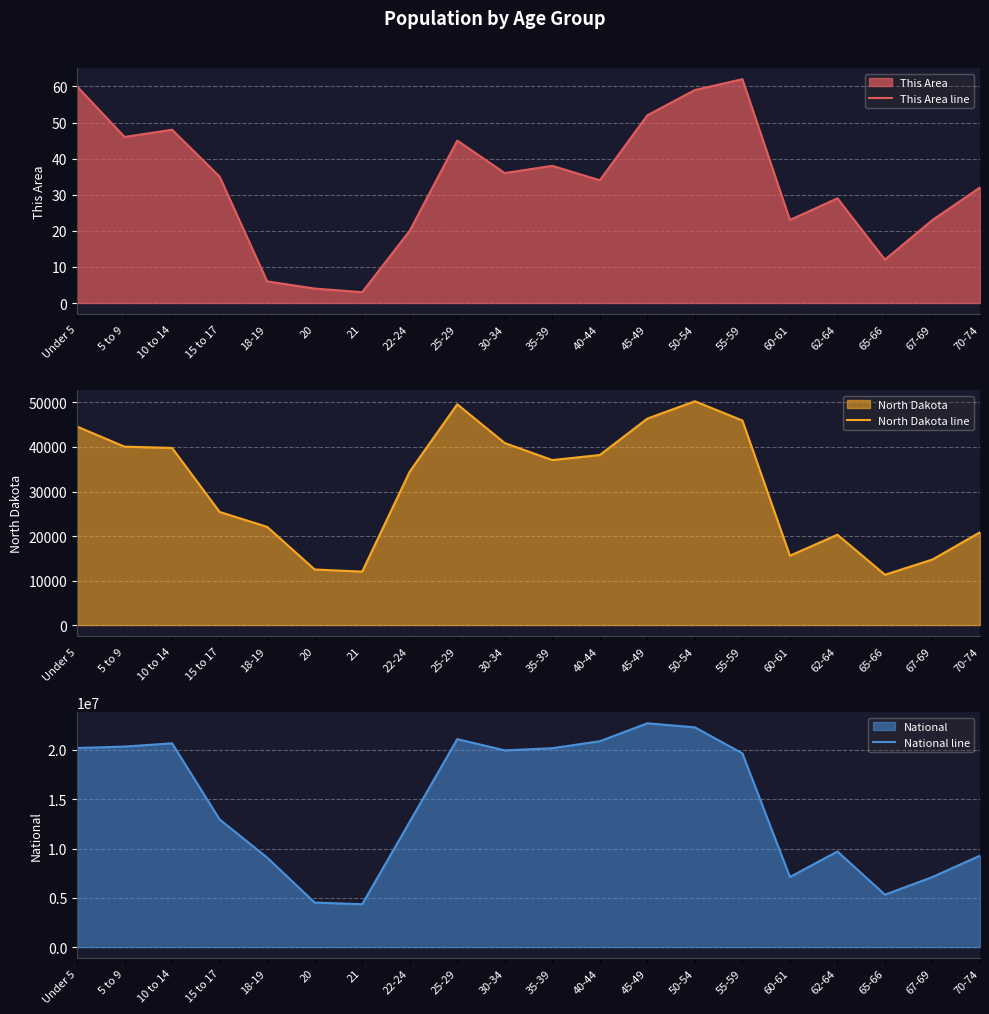

Reading left to right, extract all data points from this chart.

This Area line: 60	46	48	35	6	4	3	20	45	36	38	34	52	59	62	23	29	12	23	32
North Dakota line: 44595	40076	39790	25410	22064	12484	12007	34465	49596	40889	37065	38197	46380	50277	45946	15575	20298	11302	14726	20845
National line: 20201362	20348657	20677194	12954254	9086089	4519129	4354294	12712576	21101849	19962099	20179642	20890964	22708591	22298125	19664805	7113727	9704197	5319902	7115361	9278166